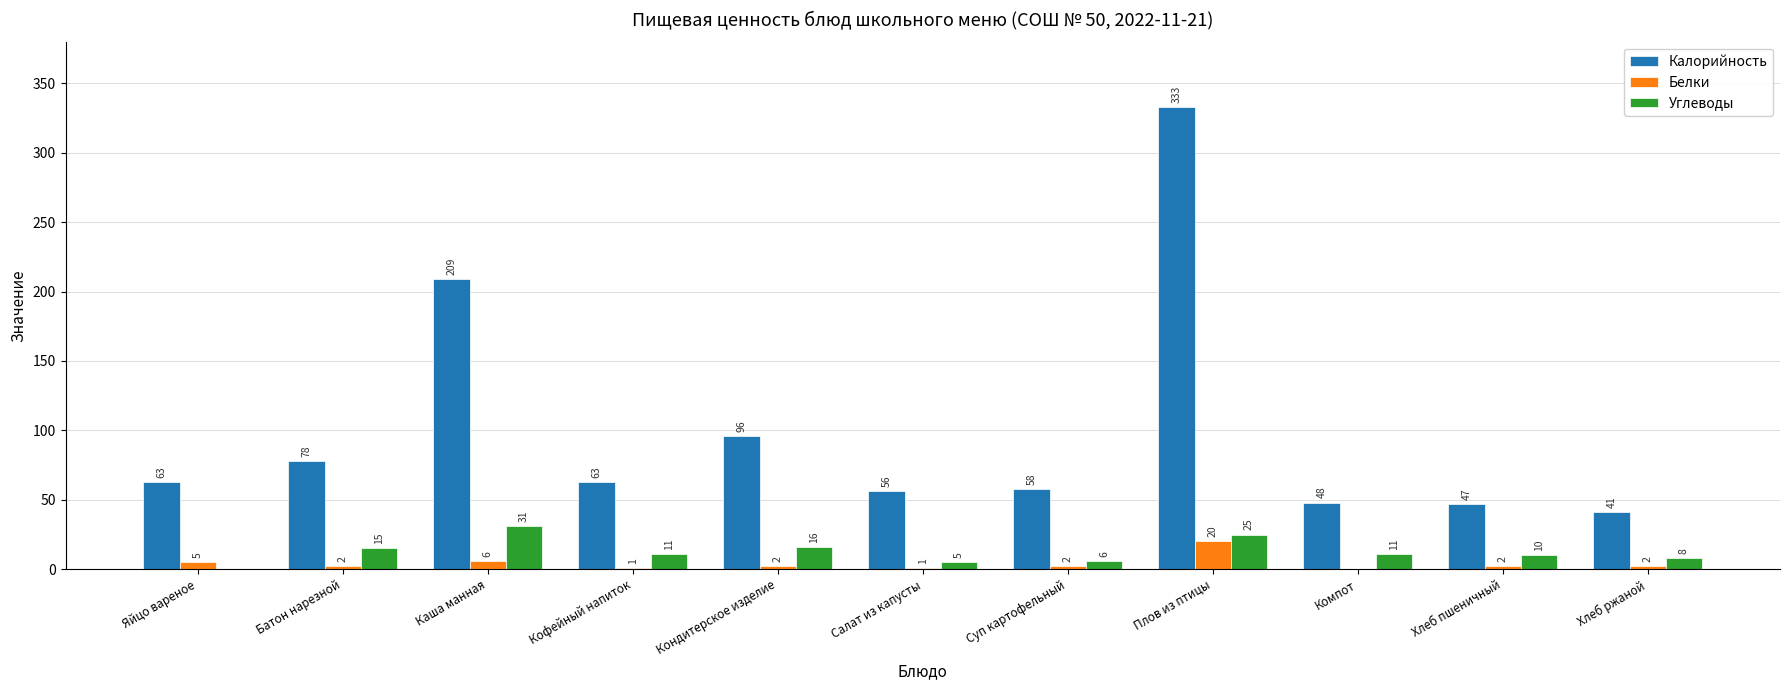

At which category is the sum across all series the highest?

Плов из птицы